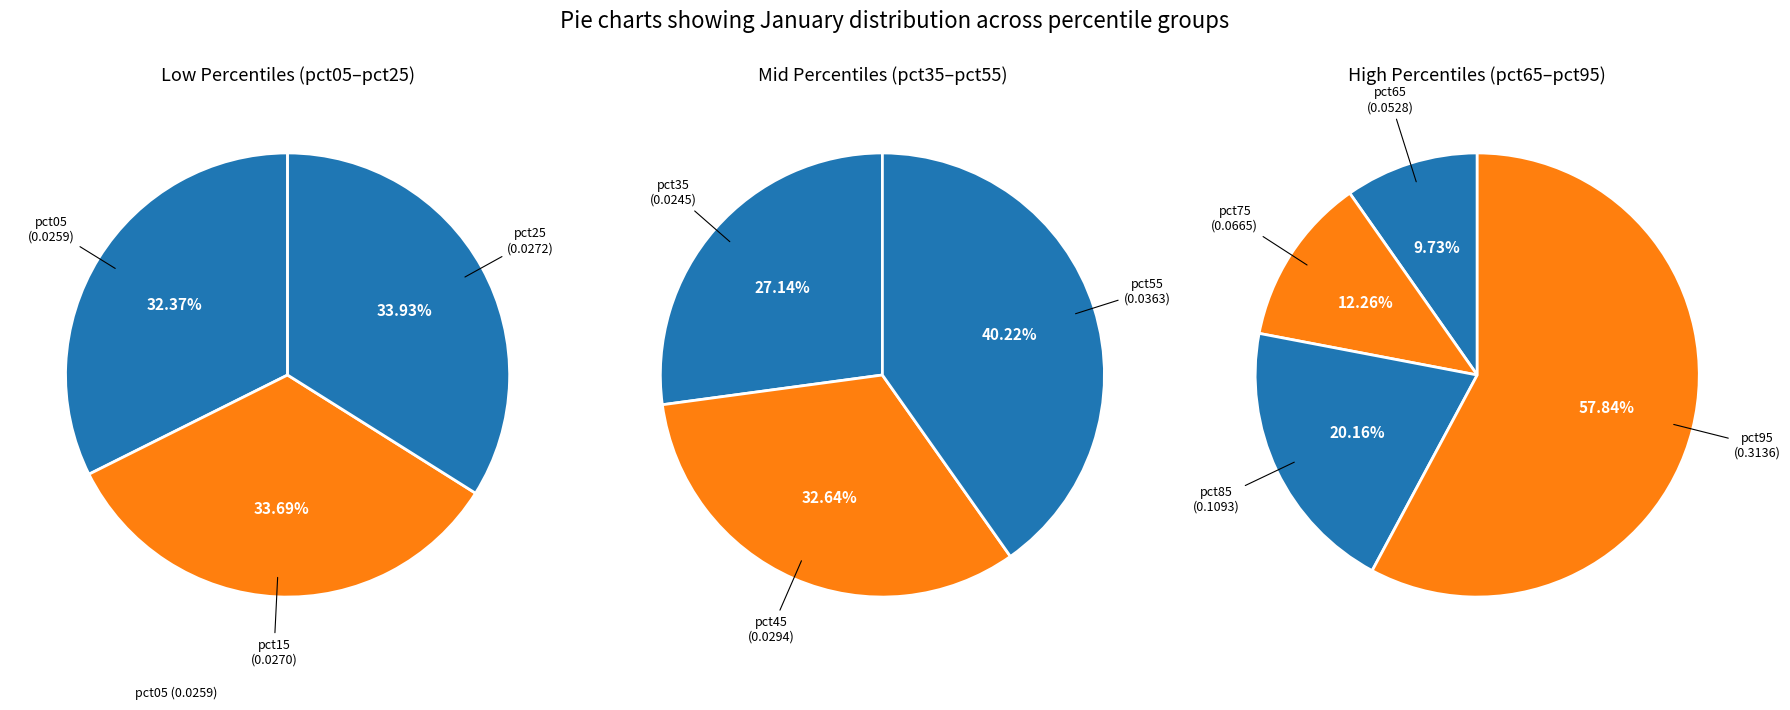

Count the number of slices in the pie.

10